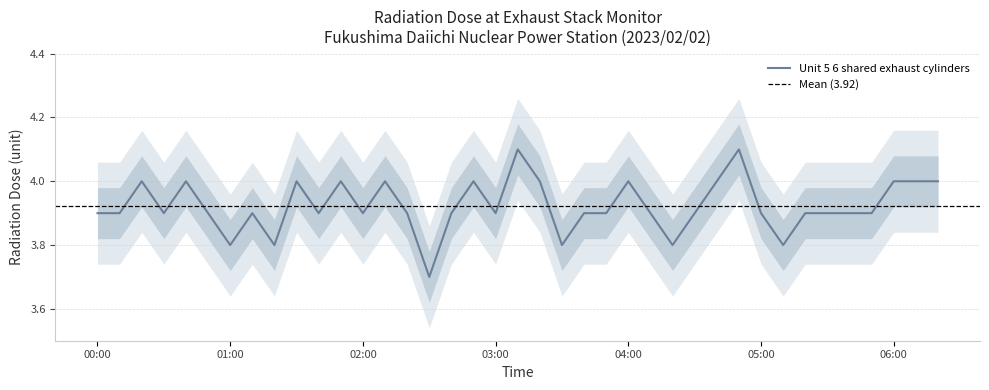

Rank the categories by value from lowest to highest.

02:30, 01:00, 01:20, 03:30, 04:20, 05:10, 00:00, 00:10, 00:30, 00:50, 01:10, 01:40, 02:00, 02:20, 02:40, 03:00, 03:40, 03:50, 04:10, 04:30, 05:00, 05:20, 05:30, 05:40, 05:50, 00:20, 00:40, 01:30, 01:50, 02:10, 02:50, 03:20, 04:00, 04:40, 06:00, 06:10, 06:20, 03:10, 04:50